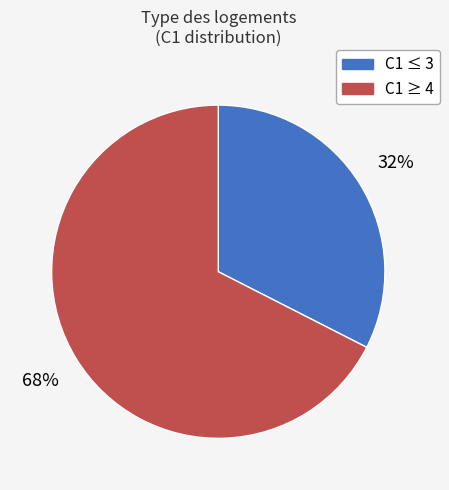

To the nearest percent, what is the average slice percentage?

50%